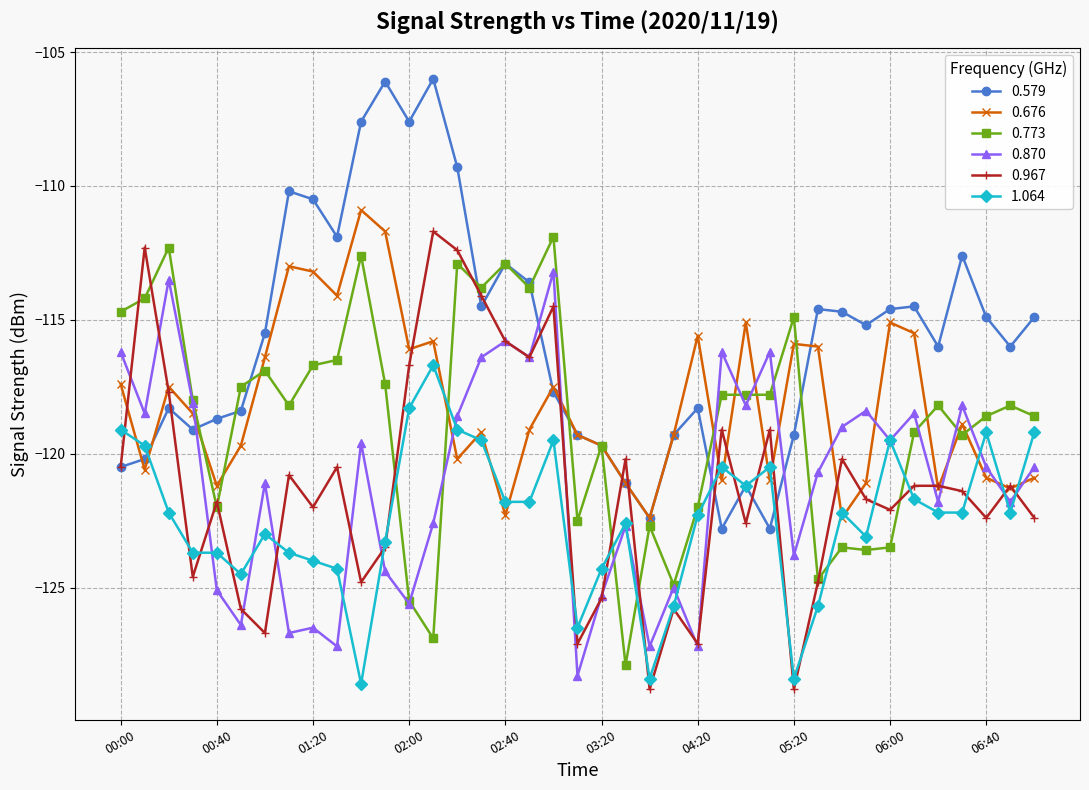

After their last crossing, which series has the higher values: 0.870 or 0.579?

0.579